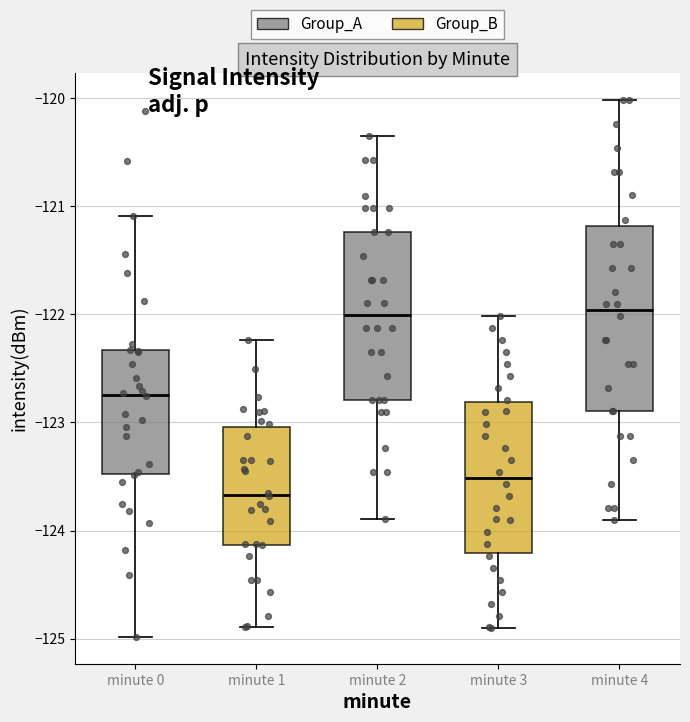

Reading left to right, read every box against the y-axis: the position of its median line, the range the box covers, and the ends of its whiskers. The values are not printed on the chart, so give them approximately, as read against the axis.

minute 0: median -122.7, box -123.5 to -122.3, whiskers -125.0 to -121.1
minute 1: median -123.7, box -124.1 to -123.0, whiskers -124.9 to -122.2
minute 2: median -122.0, box -122.8 to -121.2, whiskers -123.9 to -120.3
minute 3: median -123.5, box -124.2 to -122.8, whiskers -124.9 to -122.0
minute 4: median -122.0, box -122.9 to -121.2, whiskers -123.9 to -120.0